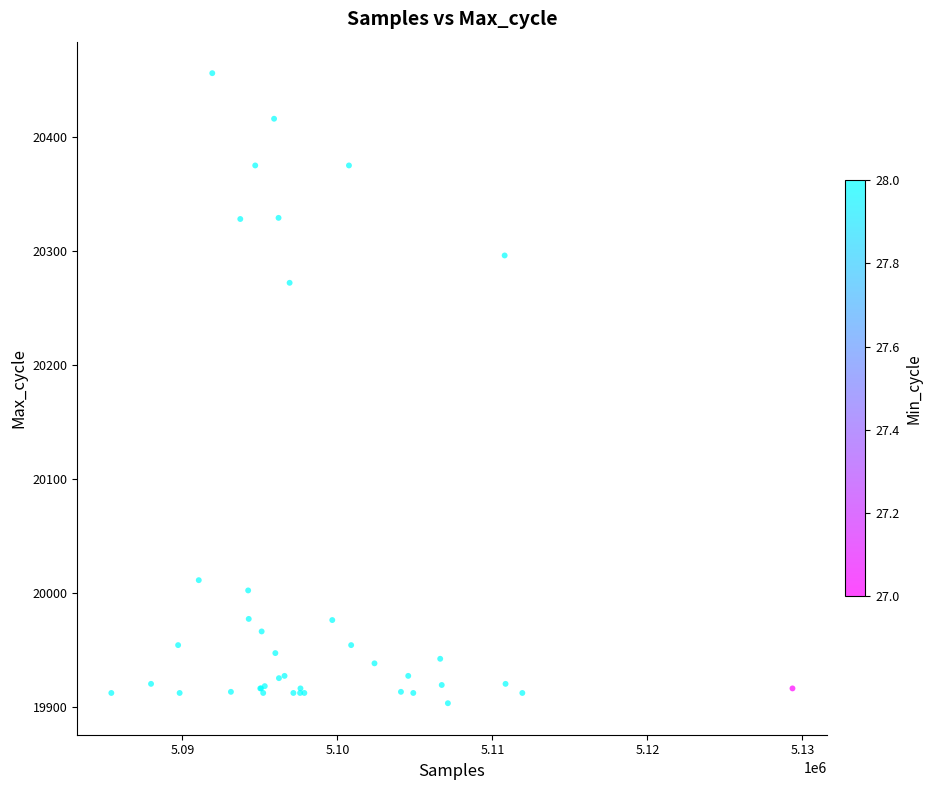

What Y value in the scatter plot is closest to 20179?

20272